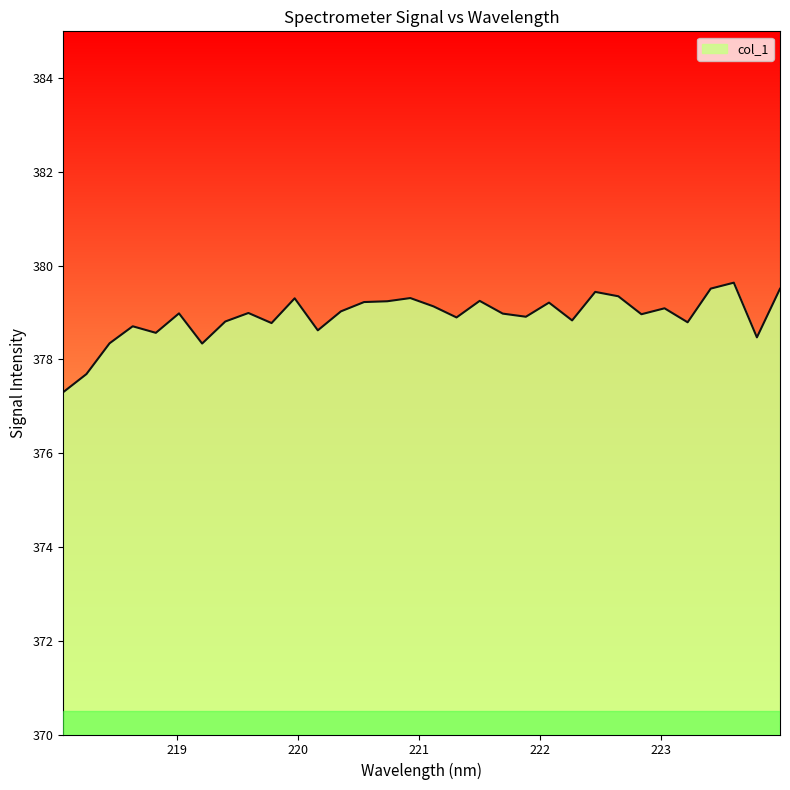

What is the greatest value displayed?

379.6